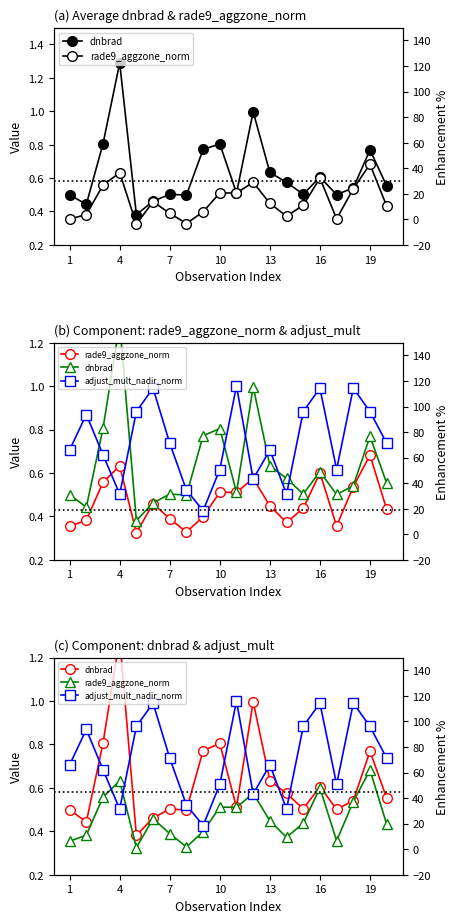

What is the sum of all adjust_mult_nadir_norm values?

14.8